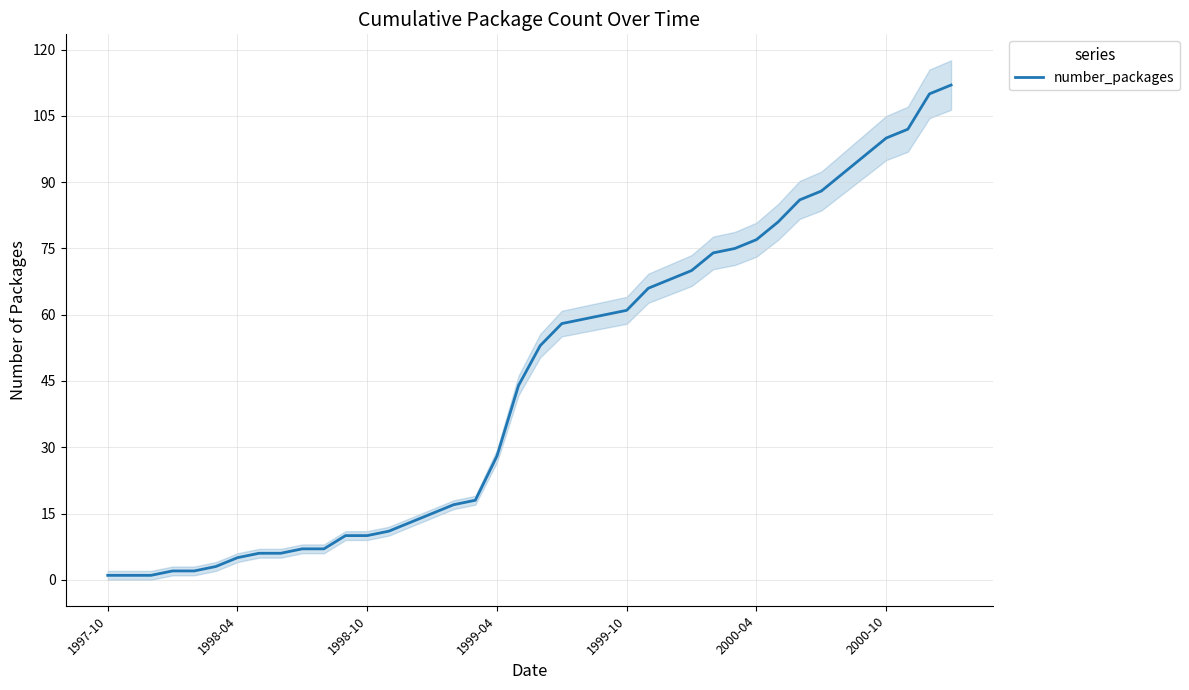

What is the value of the 33rd point from the left?

86